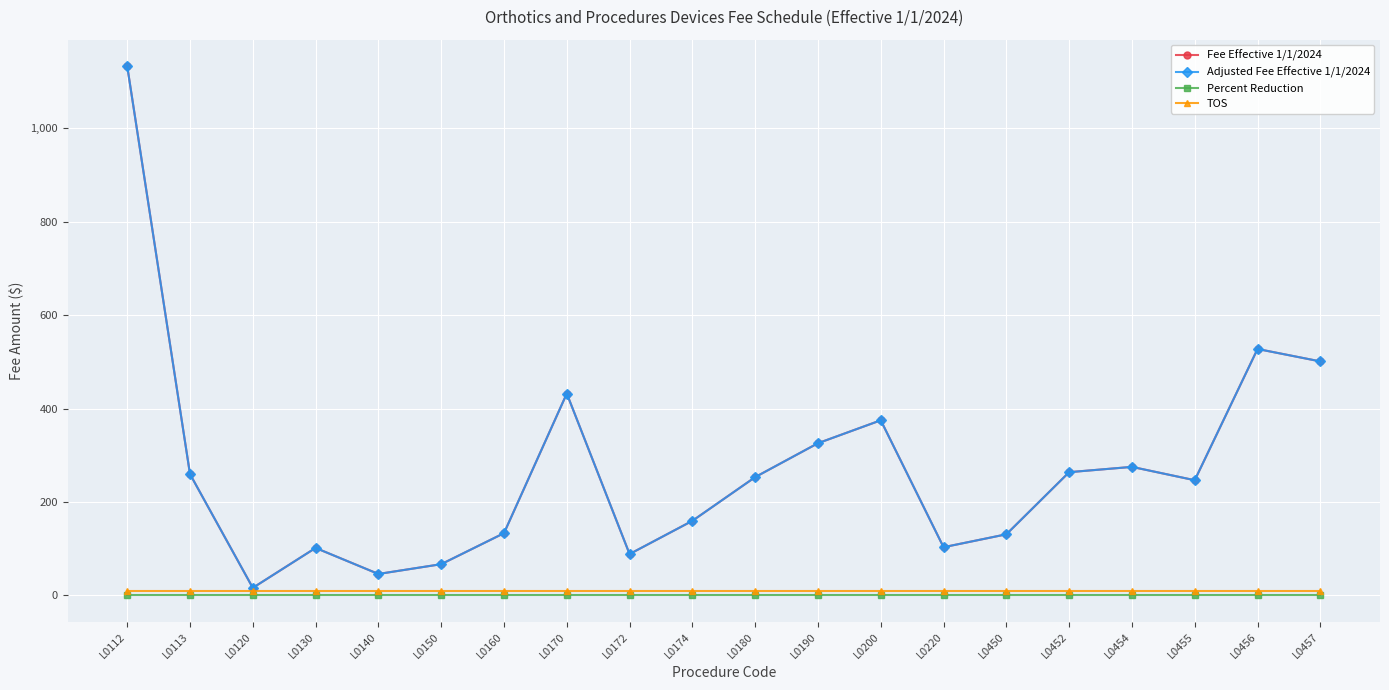

True or false: TOS and Adjusted Fee Effective 1/1/2024 cross at least once.

False